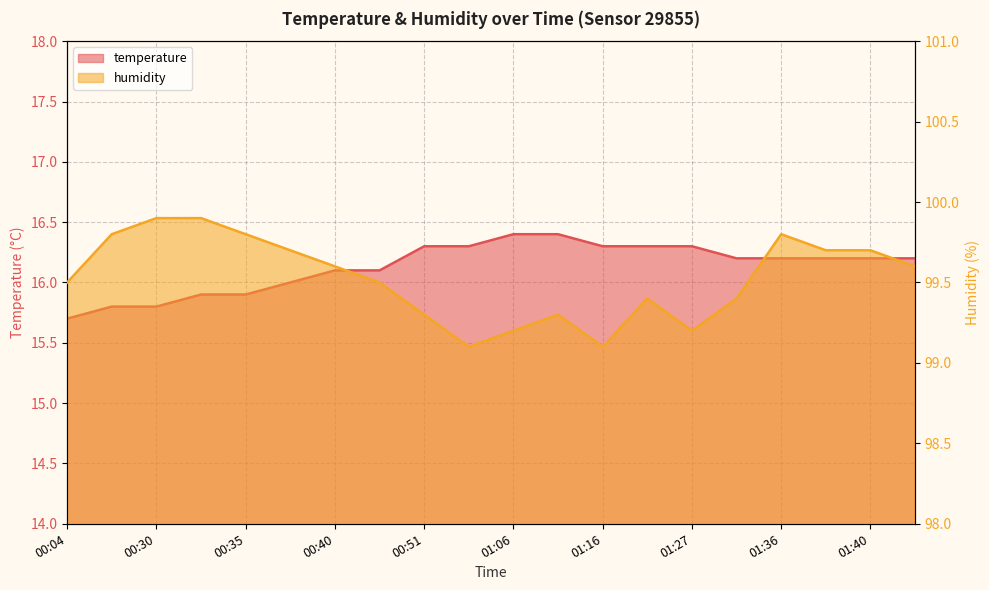

Between 01:40 and 01:19, which is larger?

01:19